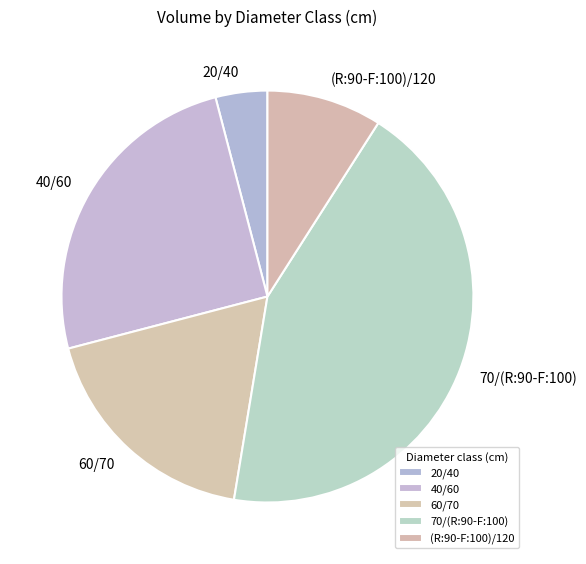

True or false: 40/60 accounts for 38% of the total.

False